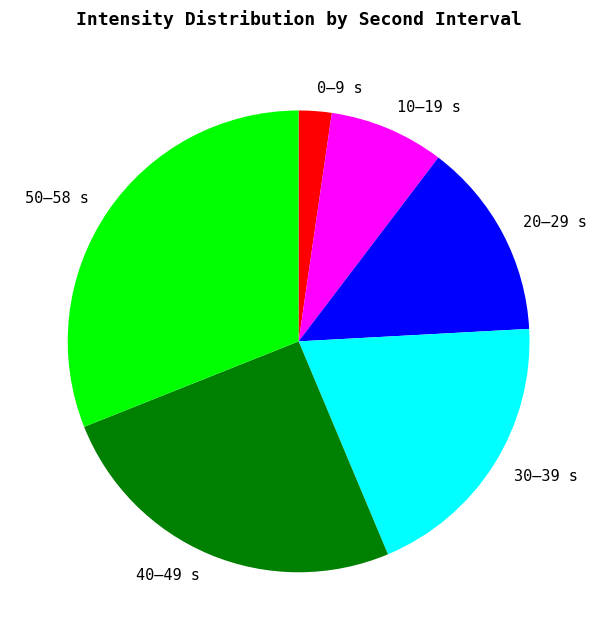

Is there any slice that represents more than half of the pie?

No